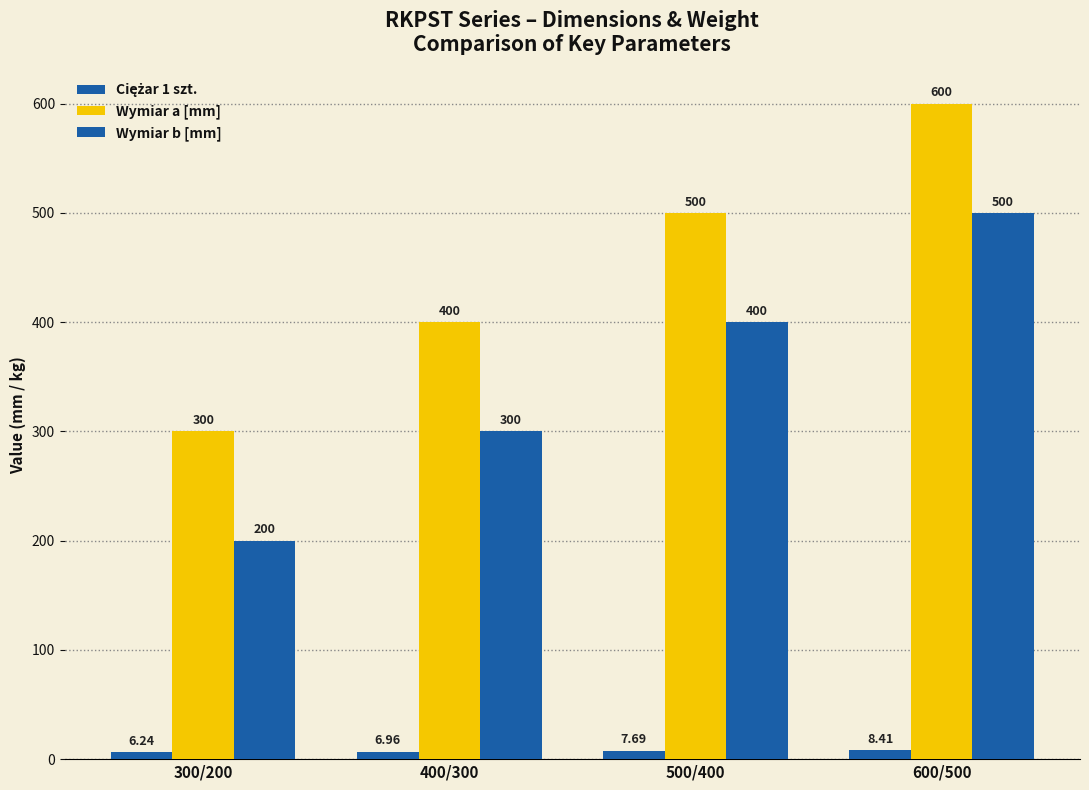

How many values in the Wymiar b [mm] series are below 400?

2